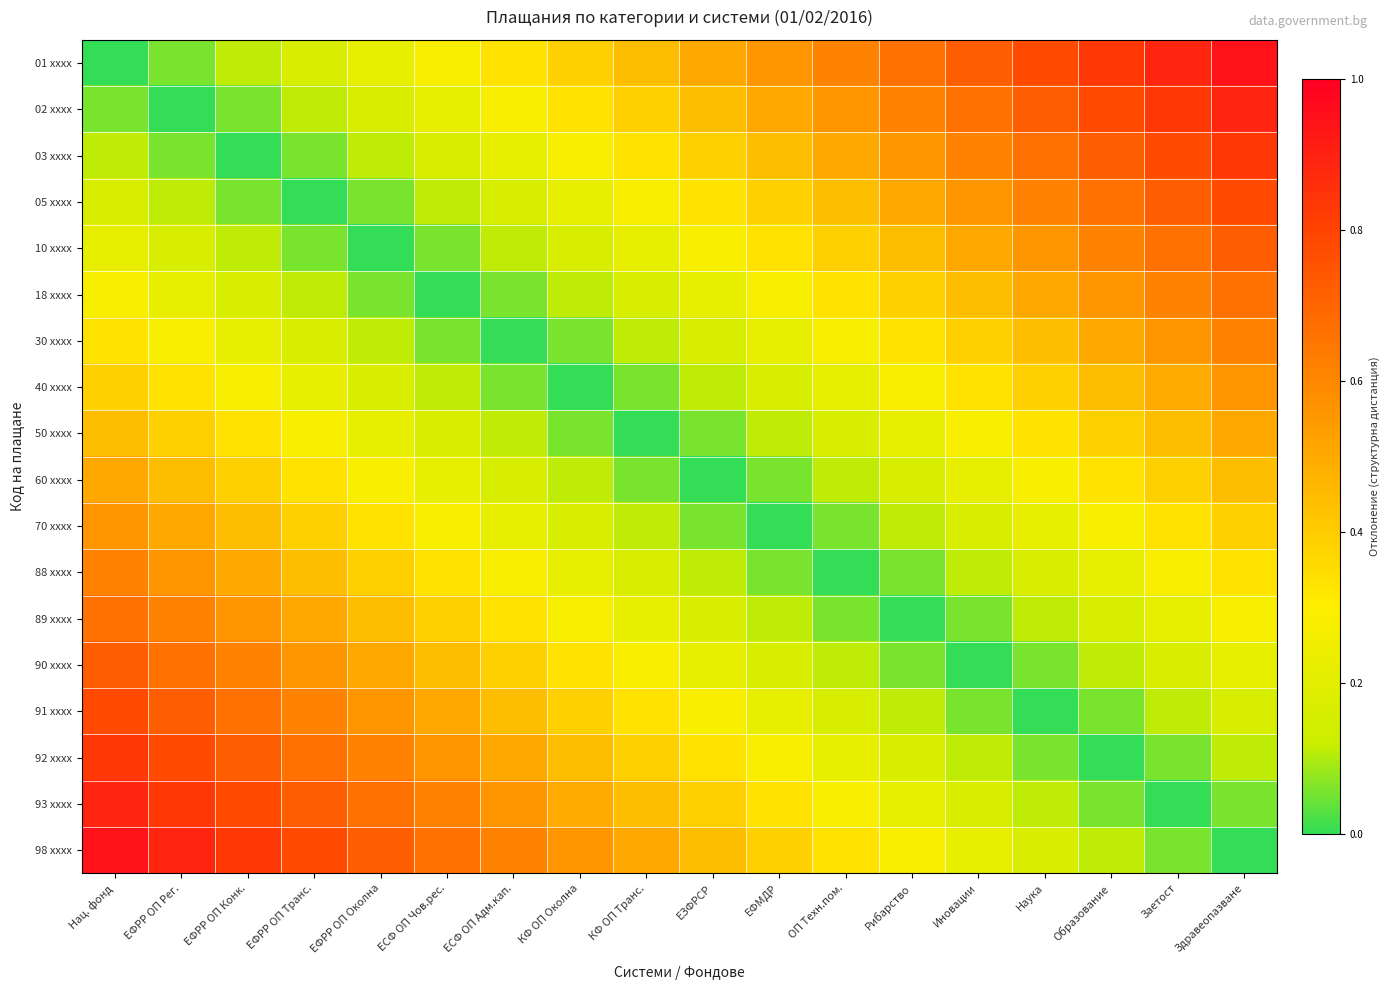

Rank the series at Рибарство from highest to lowest value.

01 xxxx, 02 xxxx, 03 xxxx, 05 xxxx, 10 xxxx, 18 xxxx, 30 xxxx, 98 xxxx, 40 xxxx, 50 xxxx, 93 xxxx, 92 xxxx, 60 xxxx, 91 xxxx, 70 xxxx, 90 xxxx, 88 xxxx, 89 xxxx